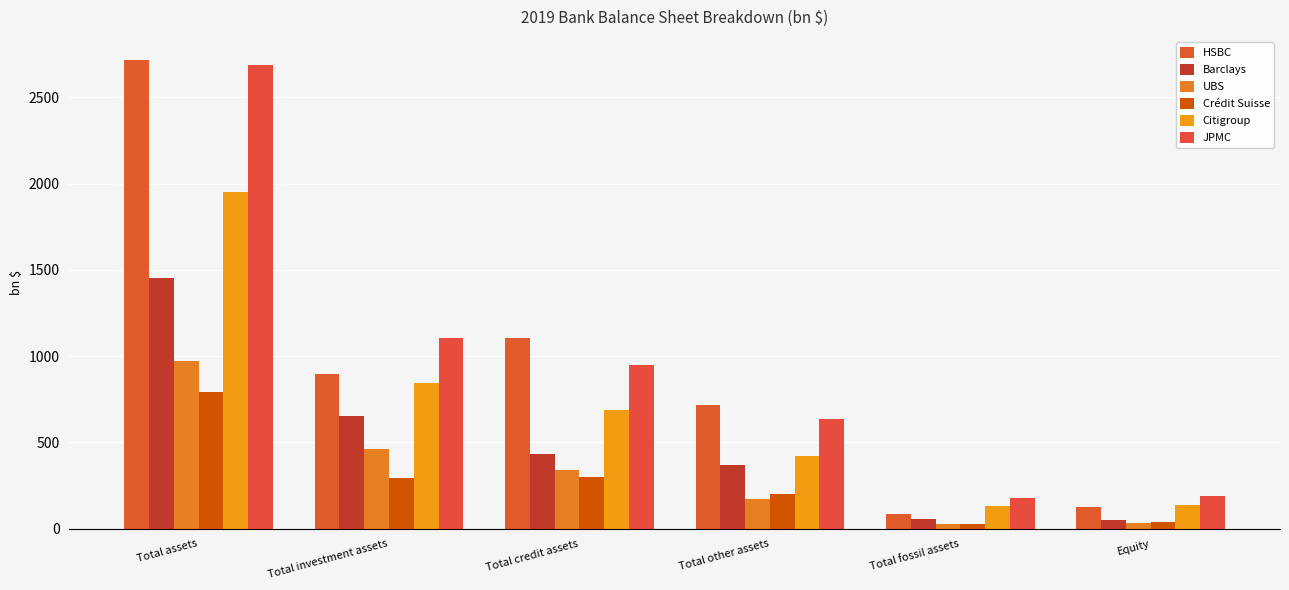

How many bars are there in each group?

6